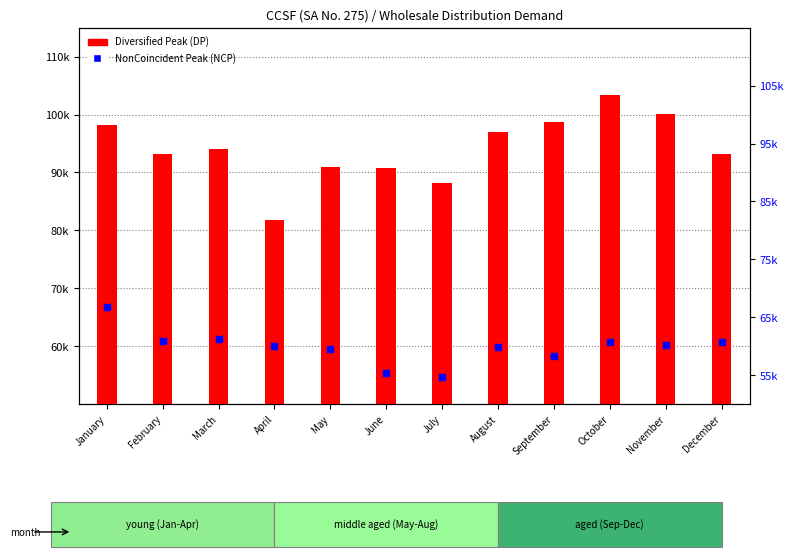

Which series contains the lowest Y value?

NonCoincident Peak (NCP)